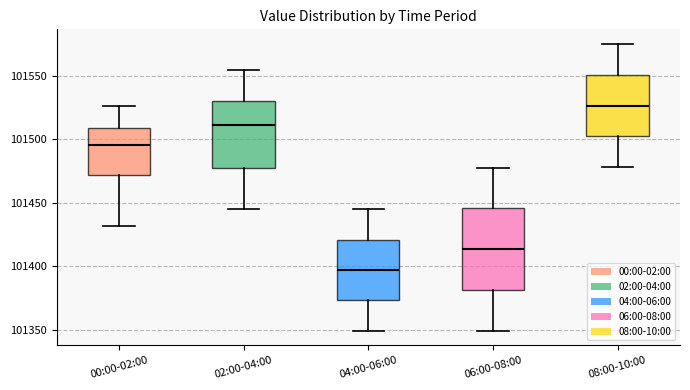

Comparing the boxes themselves (not the whiskers), which one is the tallest?

06:00-08:00